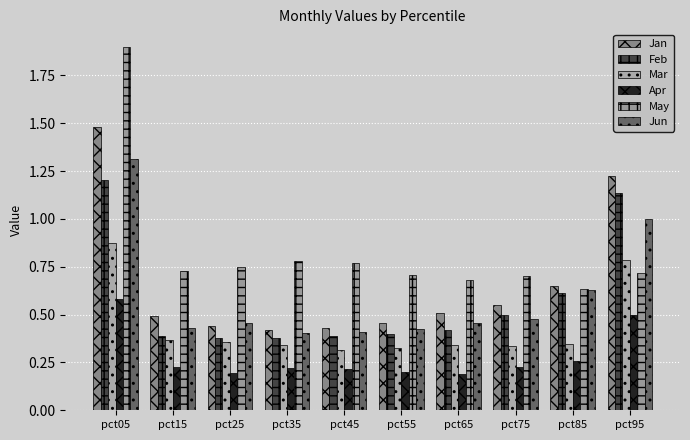

At pct95, list the series in order from largest to smallest.

Jan, Feb, Jun, Mar, May, Apr